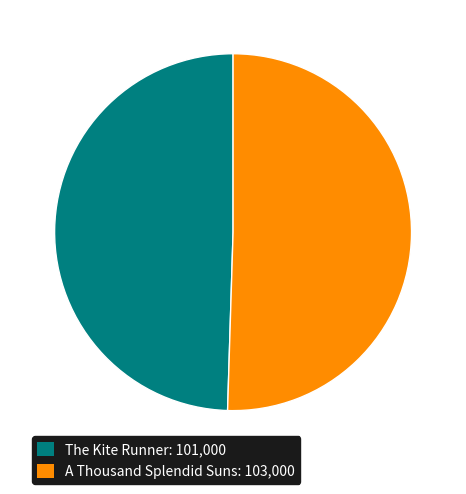

Approximately how many times larger is the value at The Kite Runner compared to A Thousand Splendid Suns?

1.0